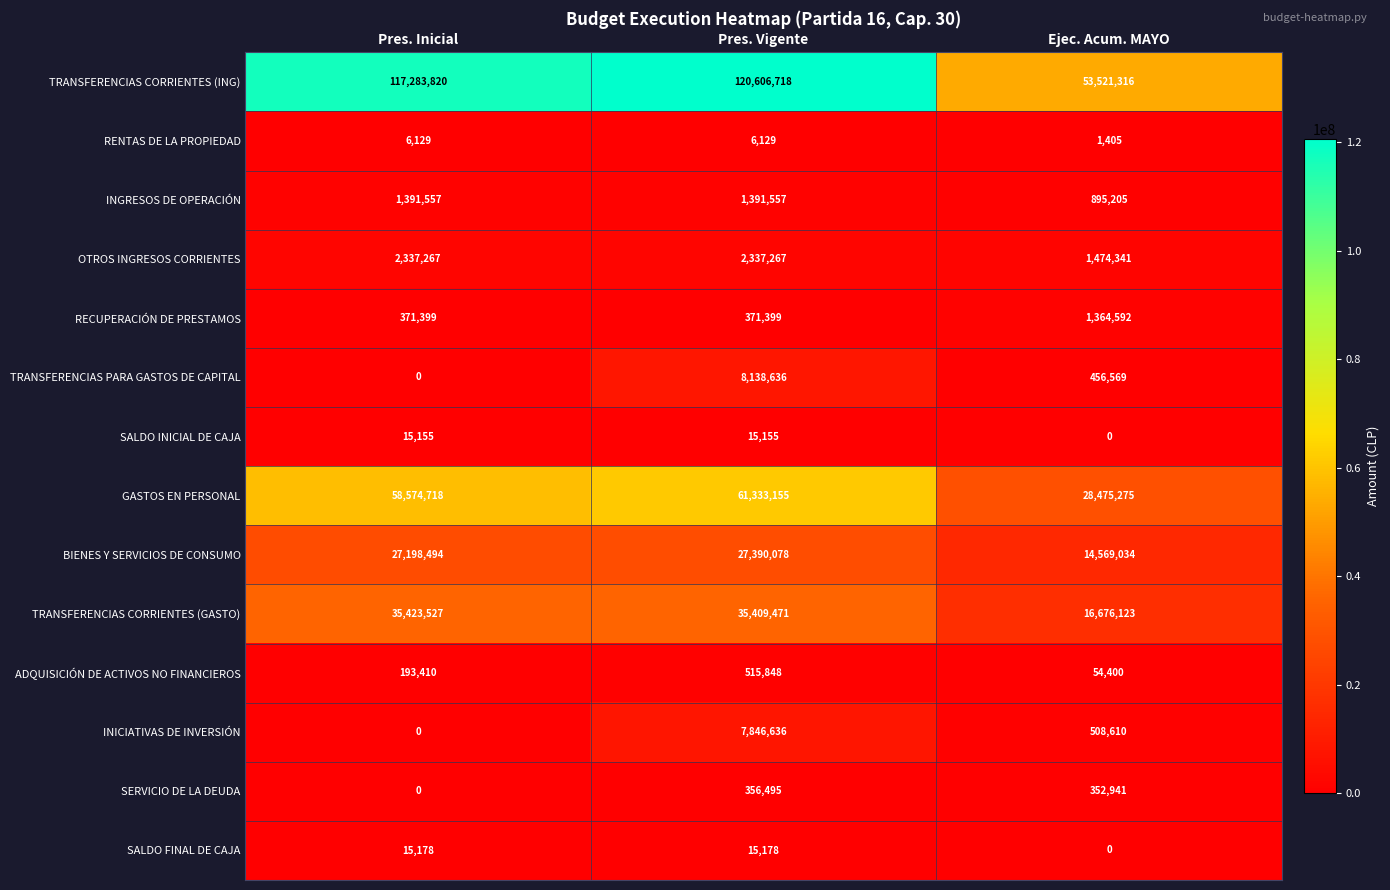

Is it true that RECUPERACIÓN DE PRESTAMOS equals 1364592 at Ejec. Acum. MAYO?

True